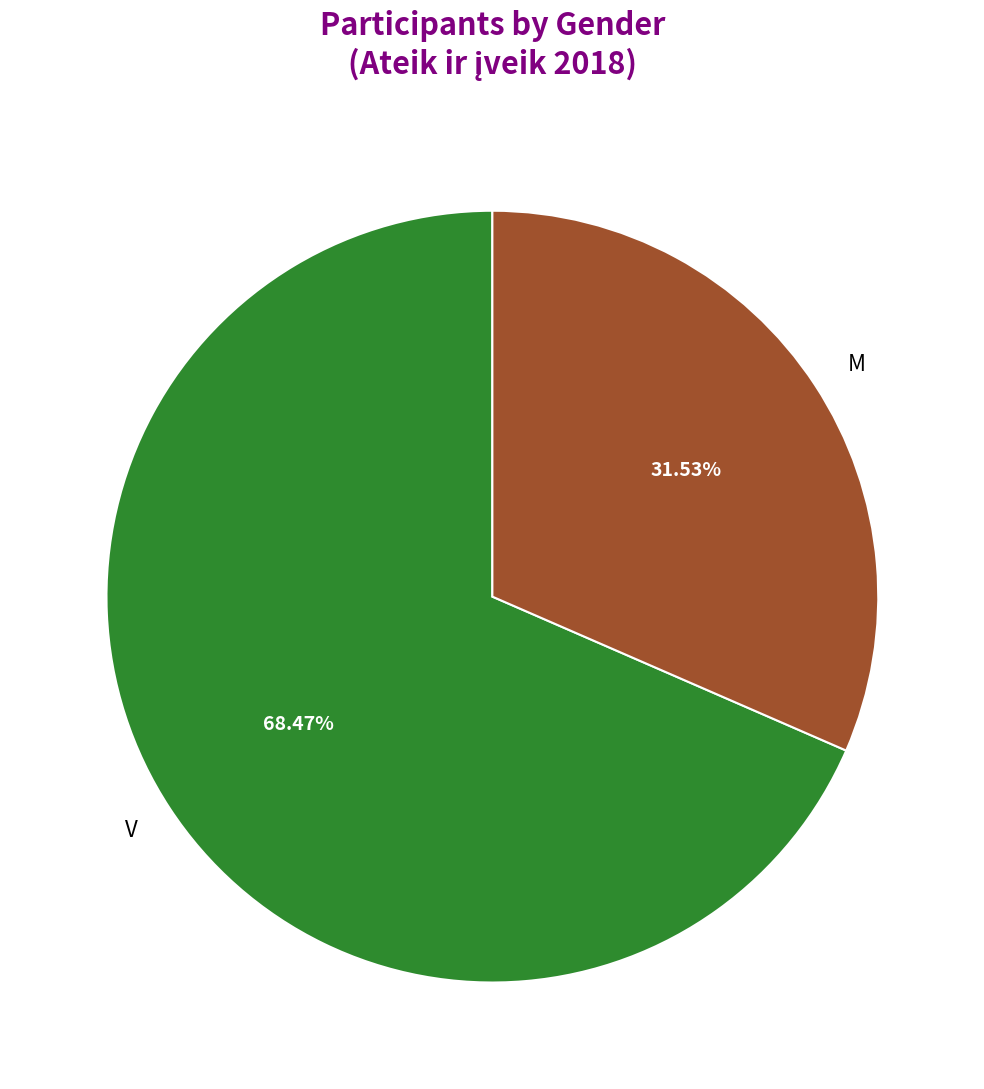

Is it true that M is 45% of the pie?

False